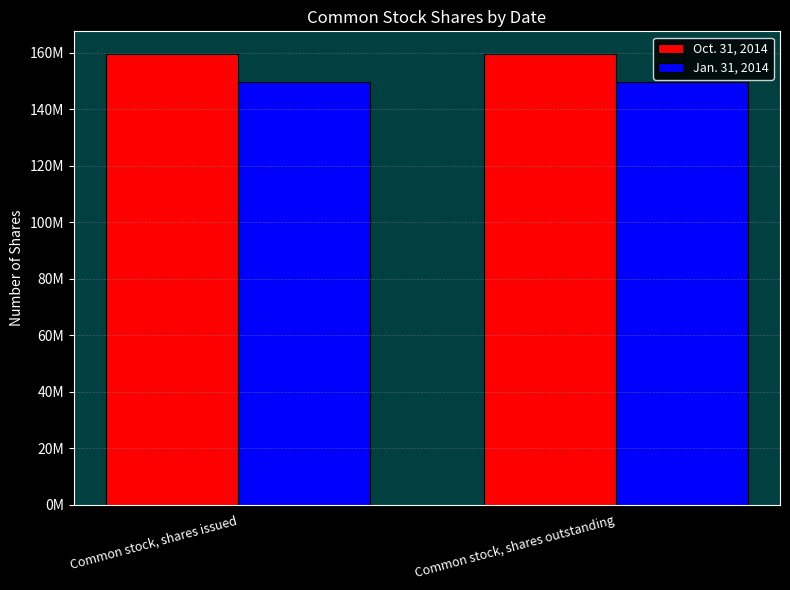

What are all the series names shown in the legend?

Oct. 31, 2014, Jan. 31, 2014